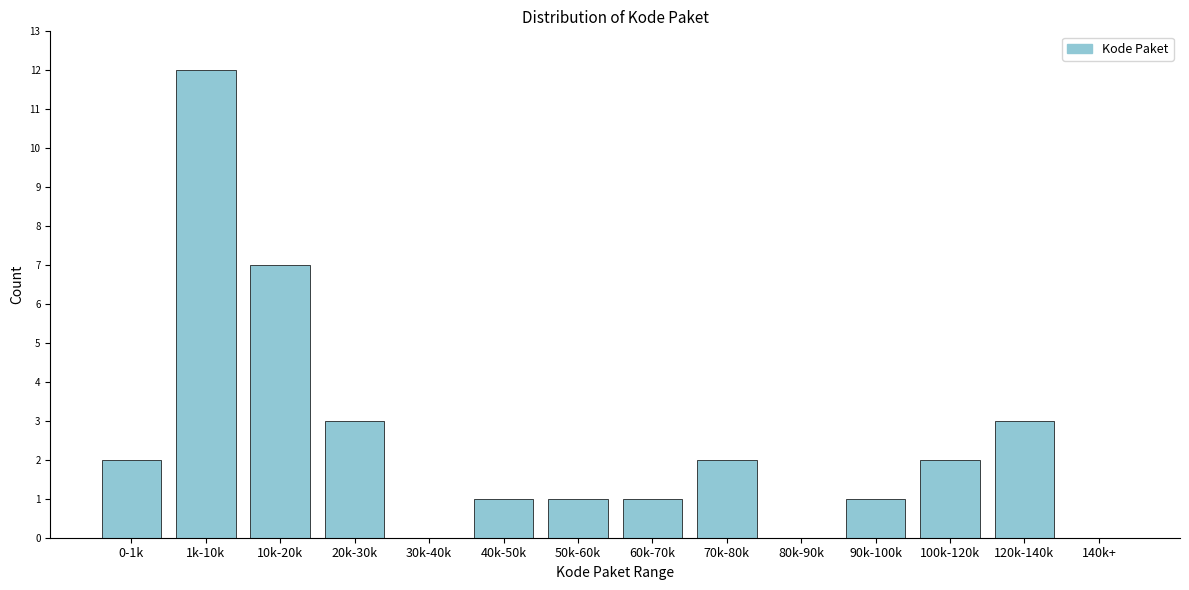

Reading left to right, what are all the values shown in this chart?

0-1k=2	1k-10k=12	10k-20k=7	20k-30k=3	30k-40k=0	40k-50k=1	50k-60k=1	60k-70k=1	70k-80k=2	80k-90k=0	90k-100k=1	100k-120k=2	120k-140k=3	140k+=0